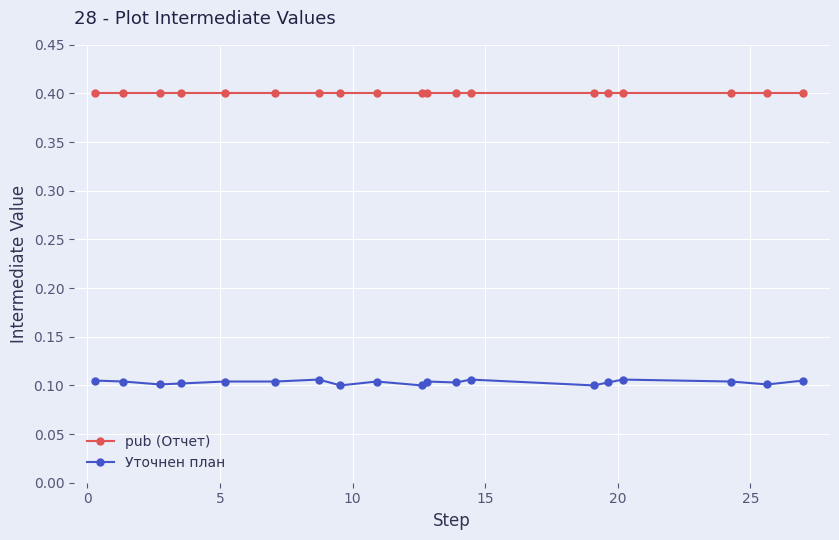

True or false: Уточнен план and pub (Отчет) cross at least once.

False